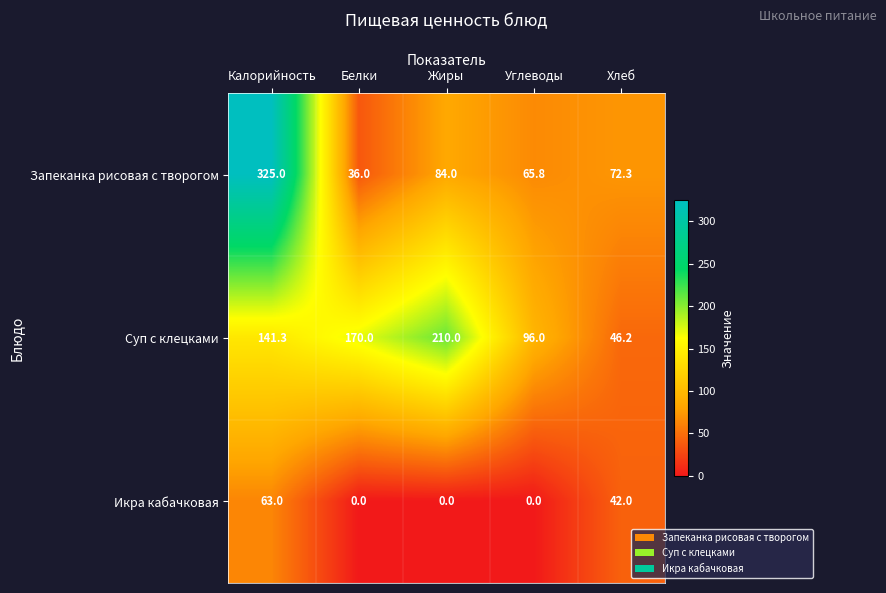

What is the difference between the Запеканка рисовая с творогом values at Белки and Углеводы?

29.8